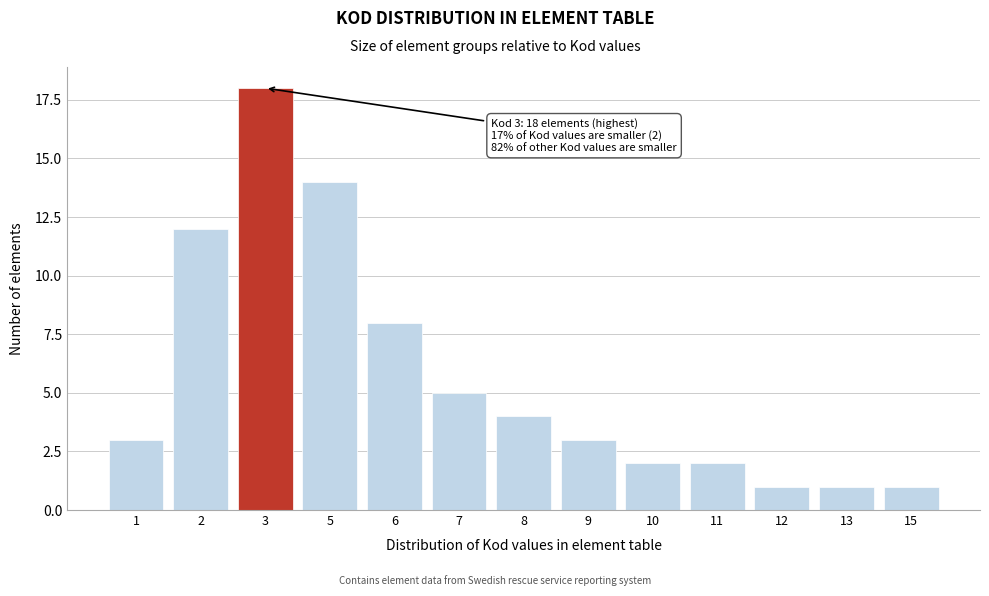

Reading left to right, list all the values displayed in this chart.

1=3	2=12	3=18	5=14	6=8	7=5	8=4	9=3	10=2	11=2	12=1	13=1	15=1